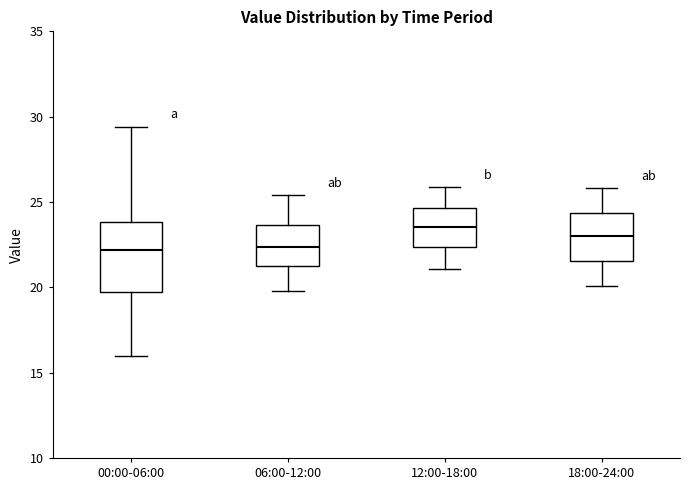

Reading left to right, read every box against the y-axis: the position of its median line, the range the box covers, and the ends of its whiskers. The values are not printed on the chart, so give them approximately, as read against the axis.

00:00-06:00: median 22.0, box 20.0 to 24.0, whiskers 16.0 to 29.5
06:00-12:00: median 22.5, box 21.5 to 23.5, whiskers 20.0 to 25.5
12:00-18:00: median 23.5, box 22.5 to 24.5, whiskers 21.0 to 26.0
18:00-24:00: median 23.0, box 21.5 to 24.5, whiskers 20.0 to 26.0